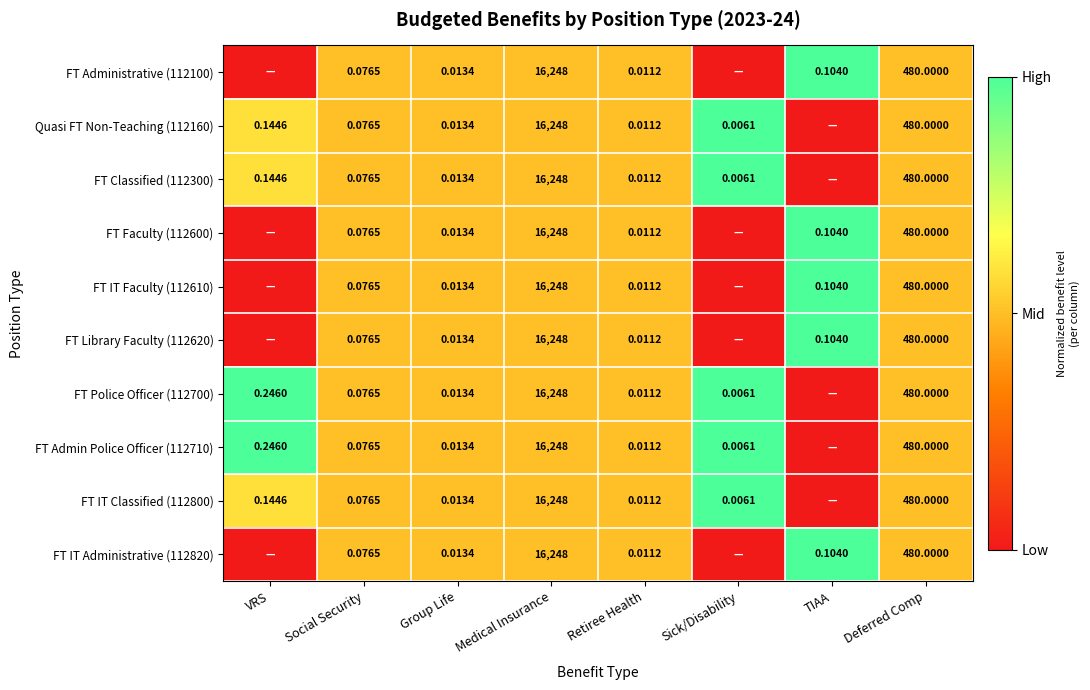

Is the value of Quasi FT Non-Teaching (112160) at Sick/Disability greater than the value of FT Faculty (112600) at TIAA?

No